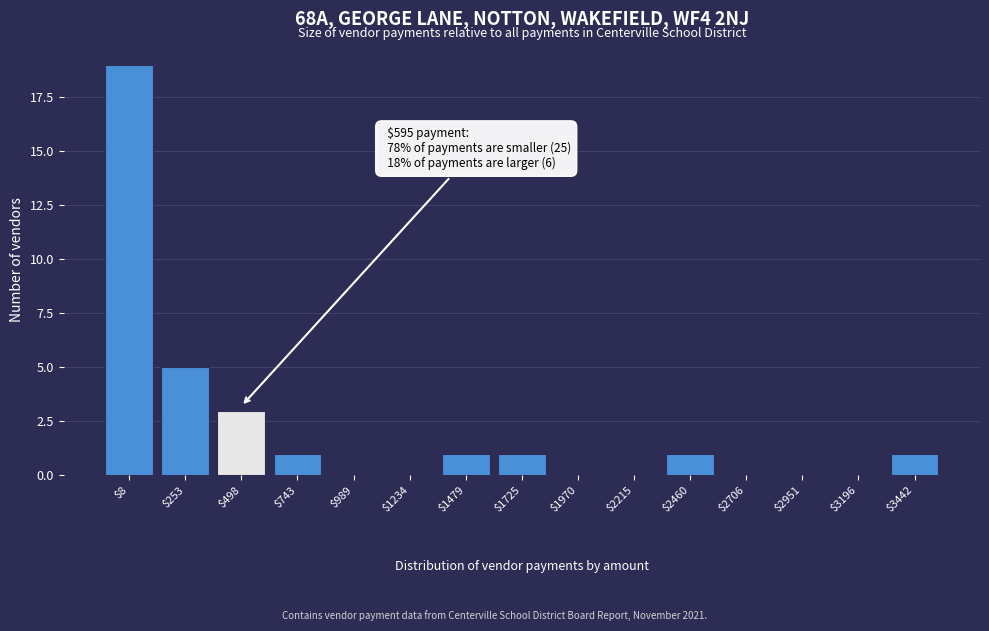

Which category has the highest value across all series?

$8